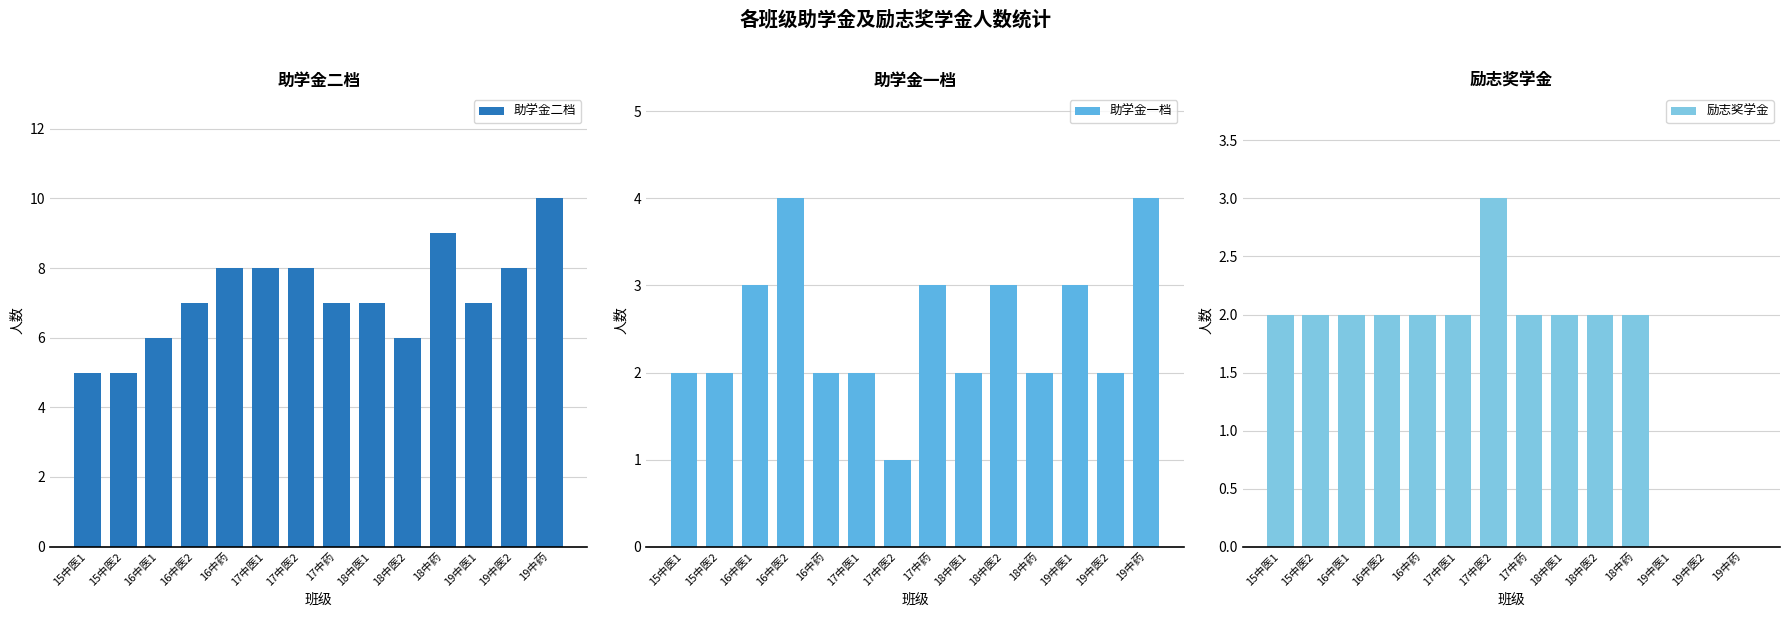

What position from the left is 17中医1?

6